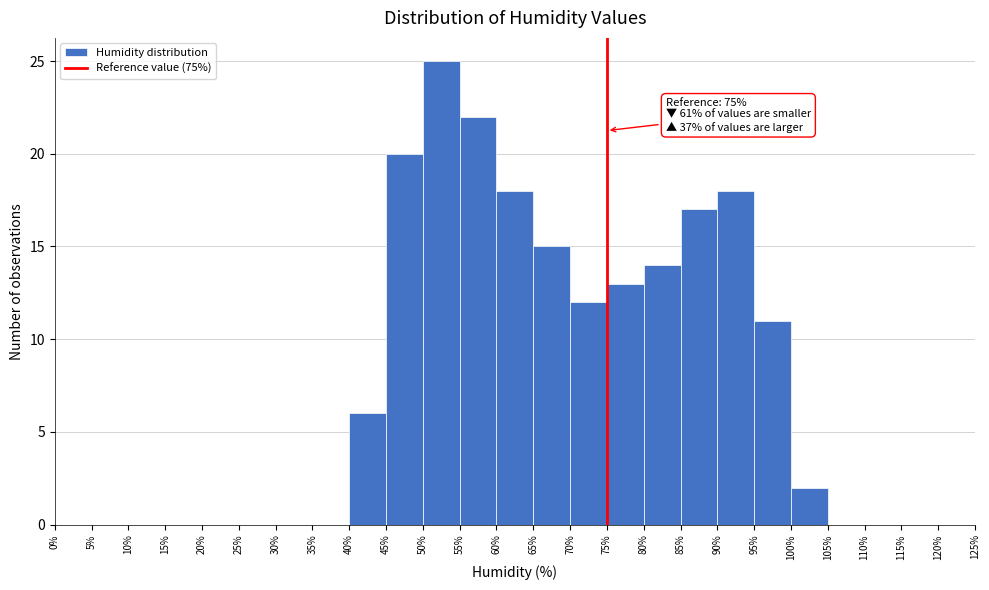

Which range on the x-axis has the tallest bar?

50% to 55%